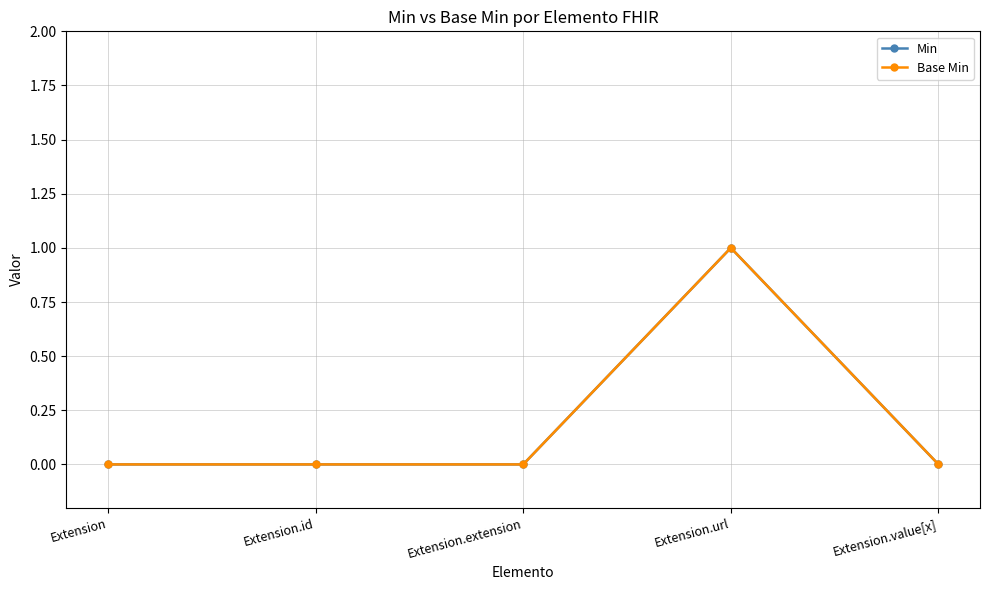

At which category does Base Min reach its first local peak?

Extension.url